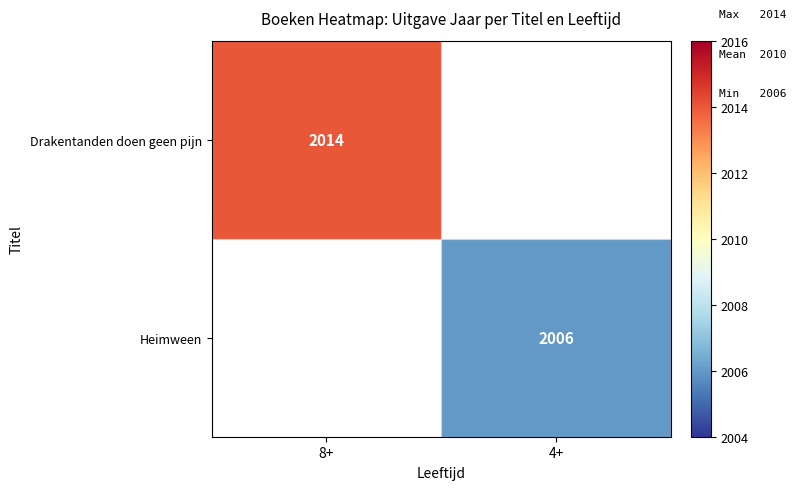

Count the number of categories in the chart.

2